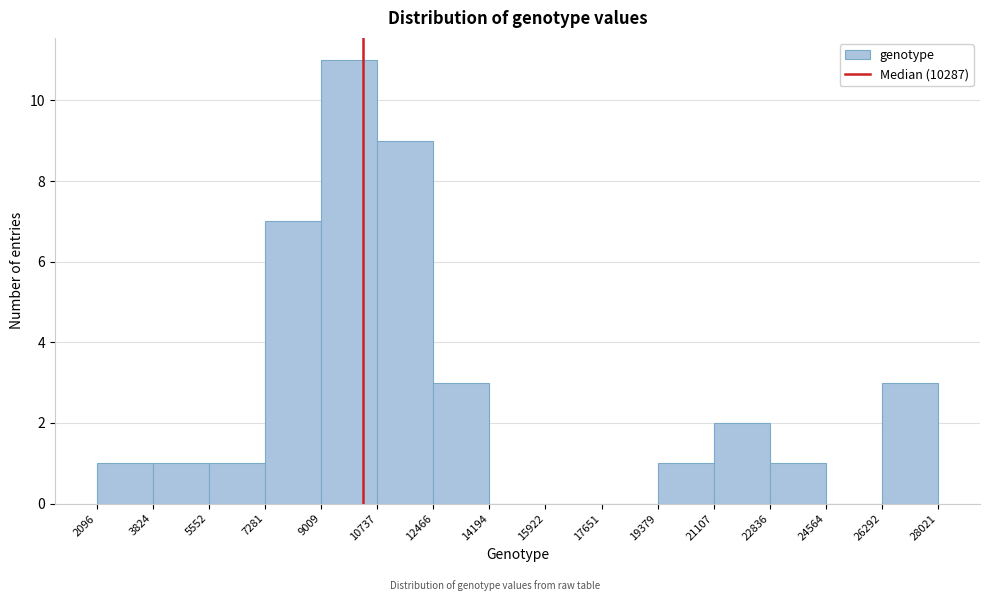

Which range on the x-axis has the tallest bar?

9009 to 10737